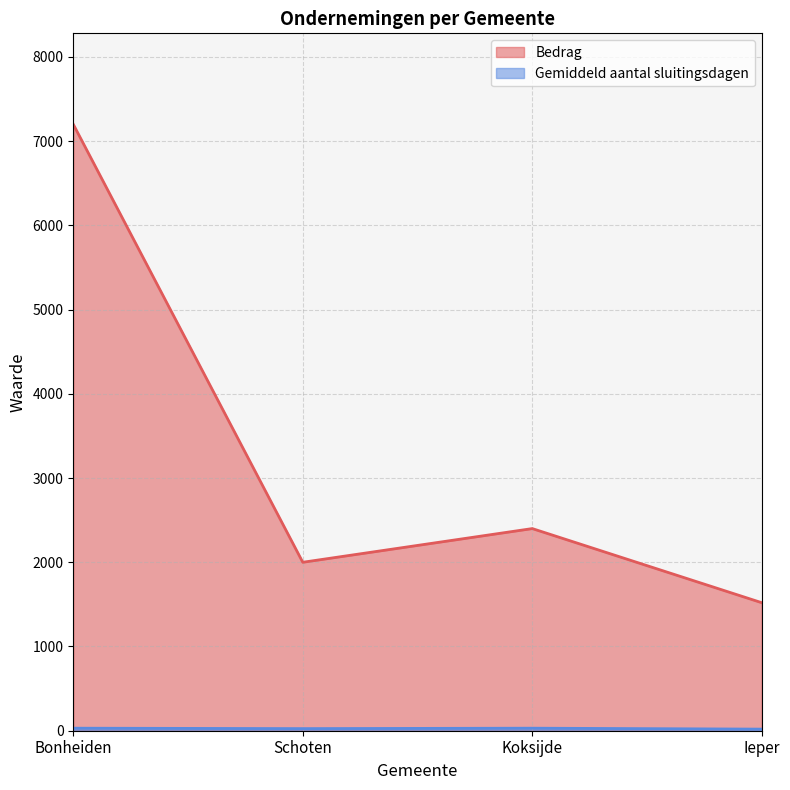

What is the smallest value displayed?

19